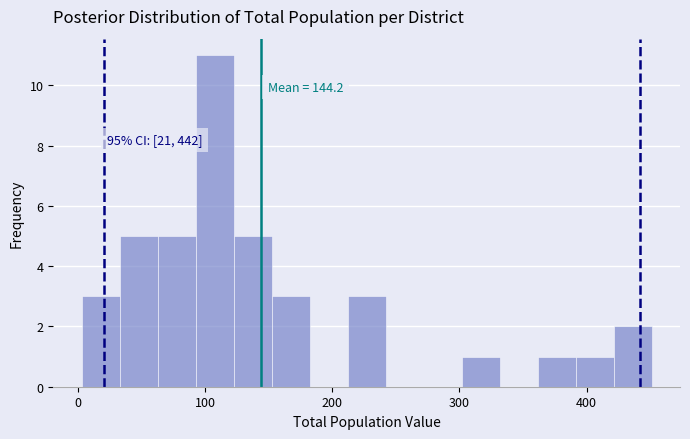

Around what value on the x-axis is the tallest bar? Give the approximate position of its centre, as read against the axis.

110